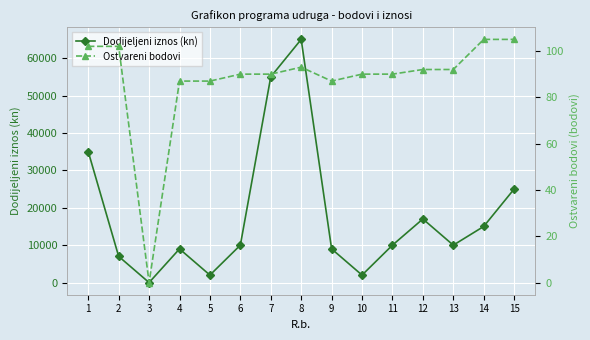

What are all the series names shown in the legend?

Dodijeljeni iznos (kn), Ostvareni bodovi